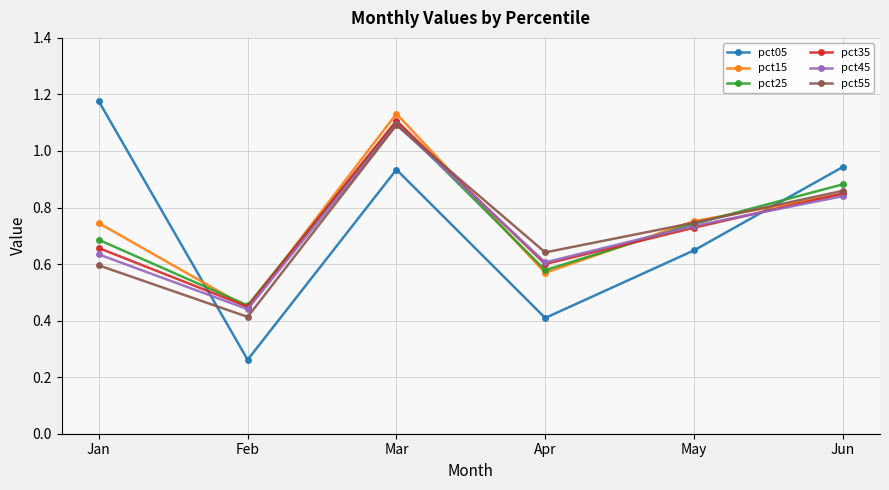

How many series are shown in this chart?

6